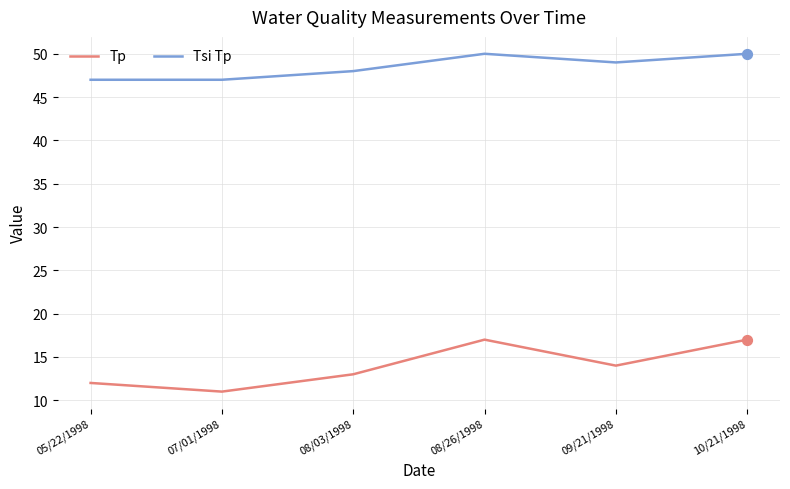

What are all the series names shown in the legend?

Tp, Tsi Tp